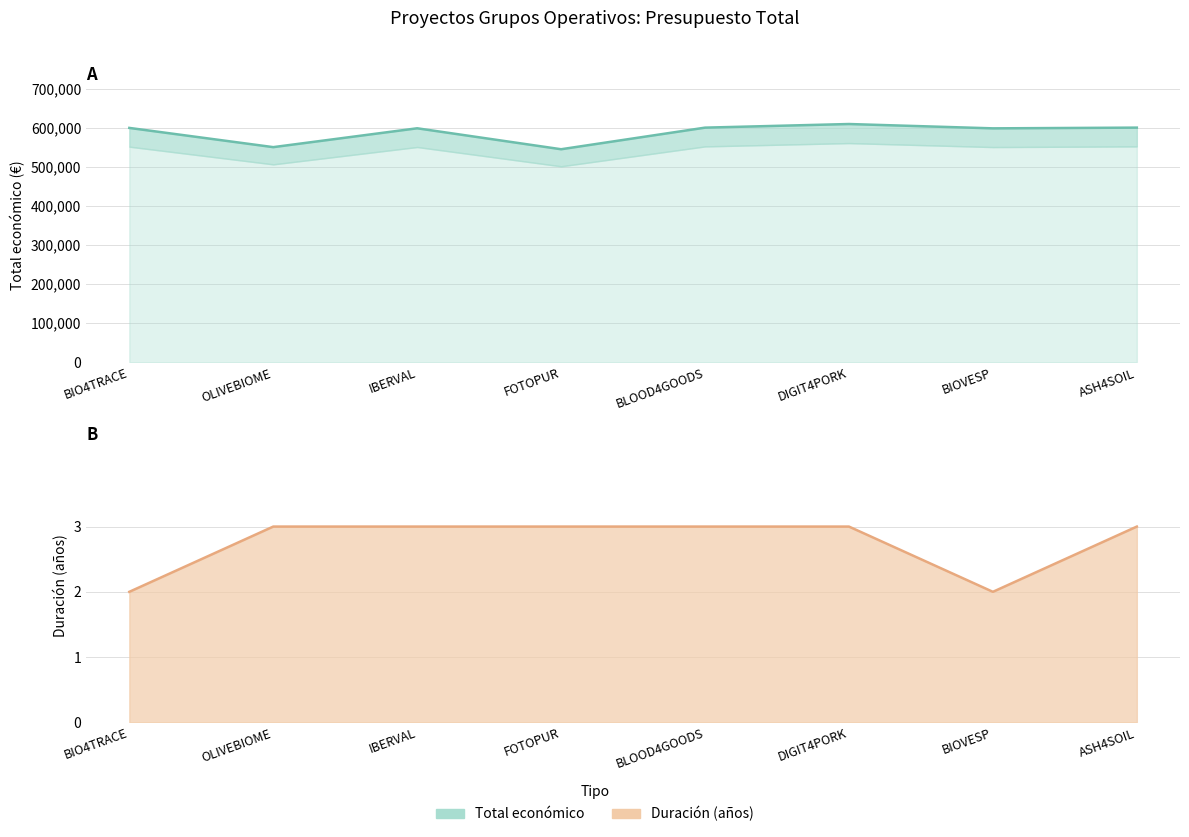

What is the value of the Duración (años) point at the 3rd from the left?

3